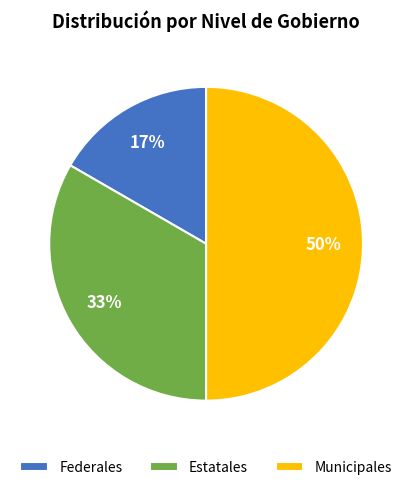

To the nearest percent, what is the combined percentage of Estatales and Federales?

50%